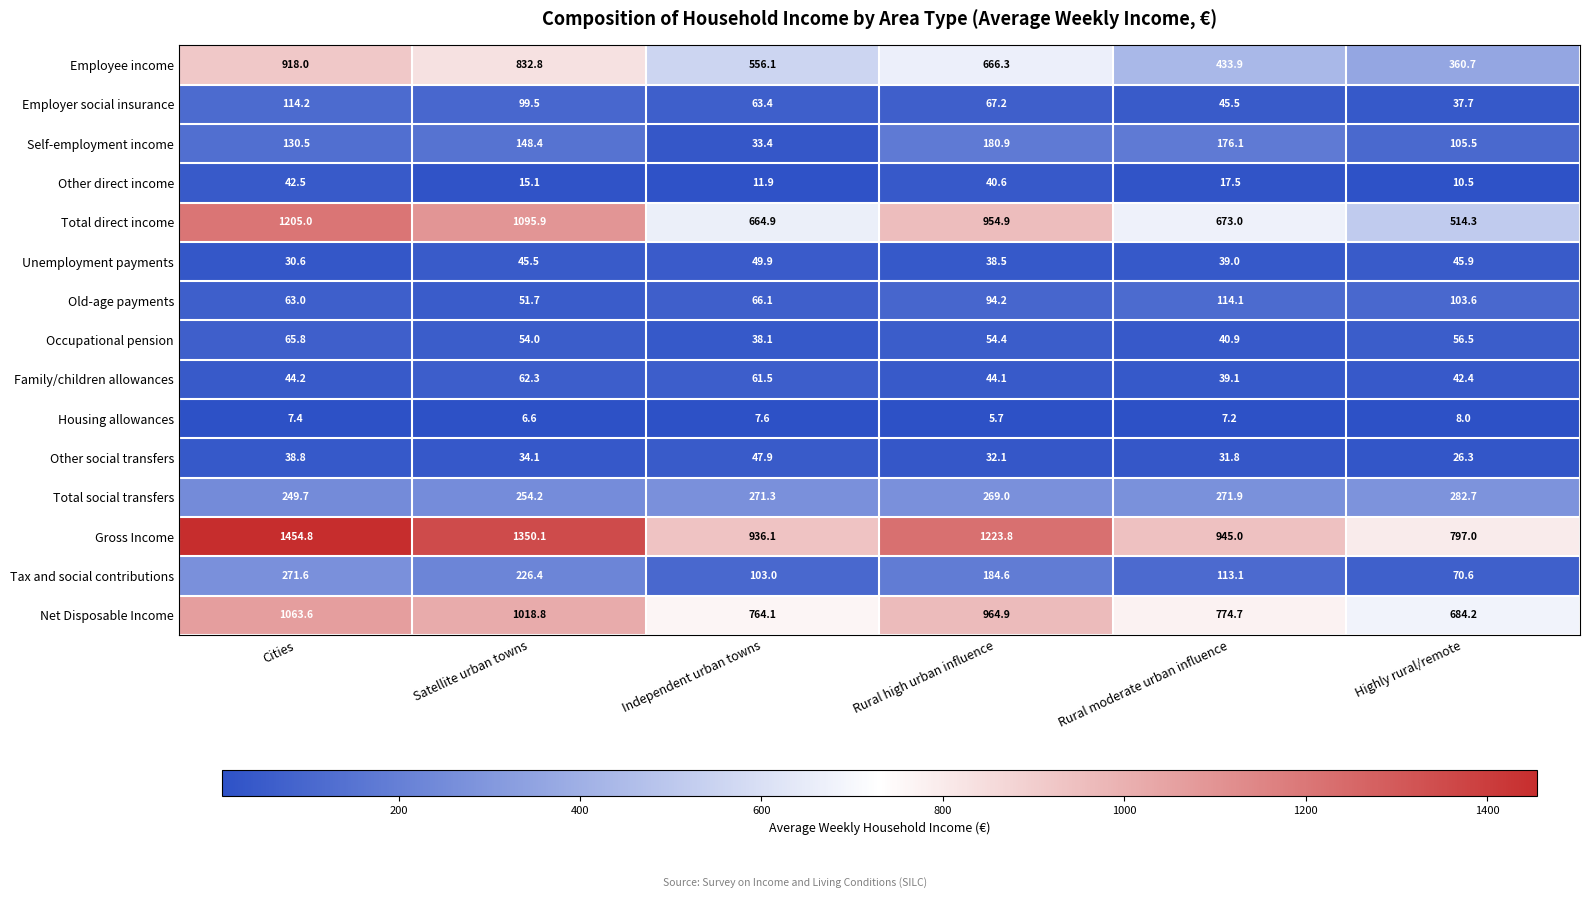

At how many categories does at least one series exceed 946?

3